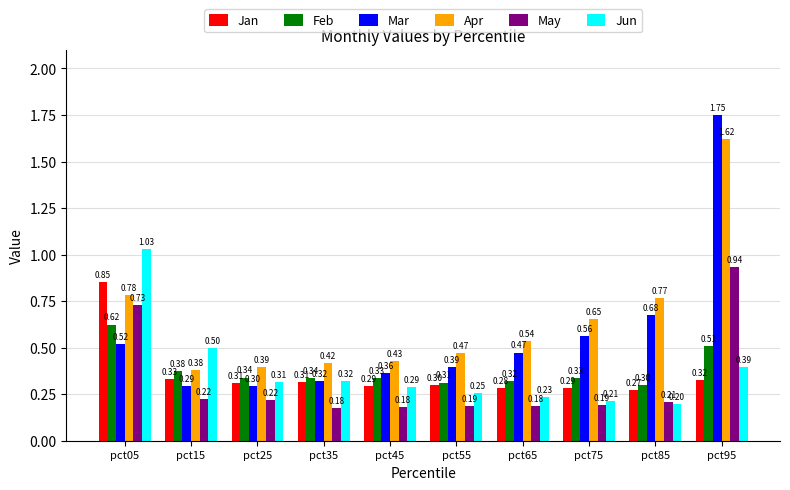

What is the total value across all series at pct25?

1.9